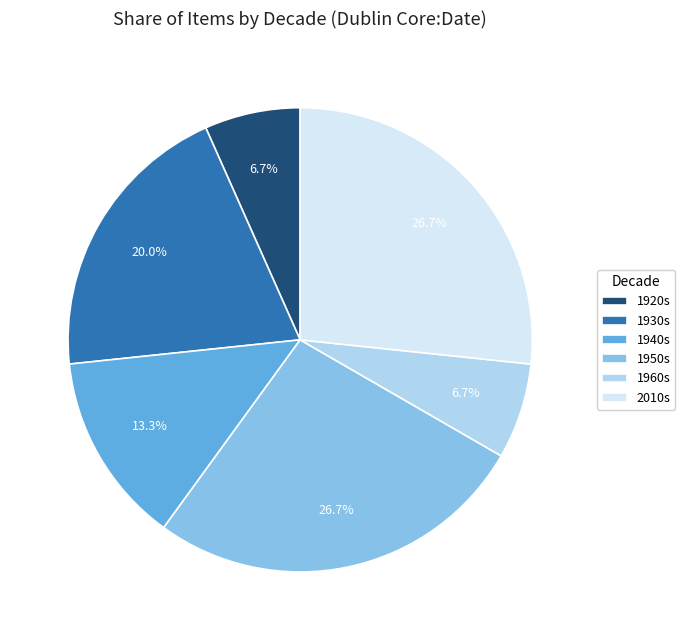

How many slices are in this pie chart?

6